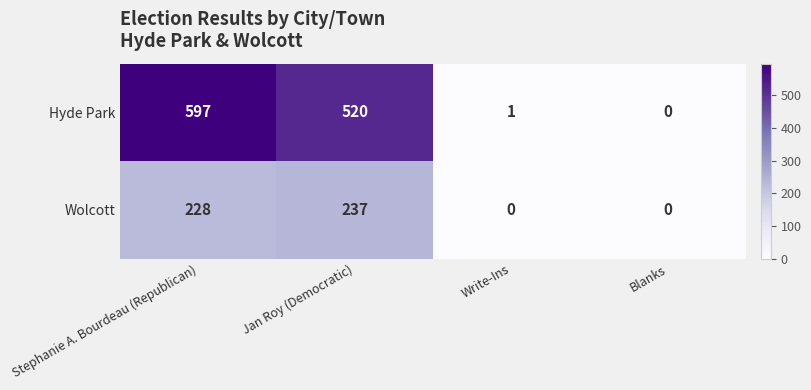

Which series has the largest total across all categories?

Hyde Park